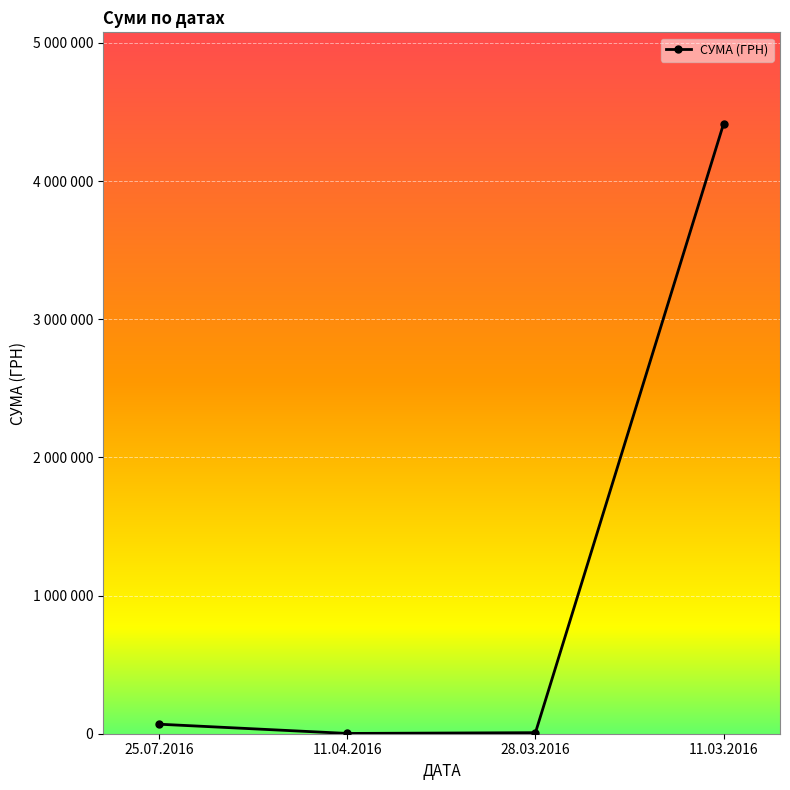

Is it true that the value at 28.03.2016 is 3115.0?

False